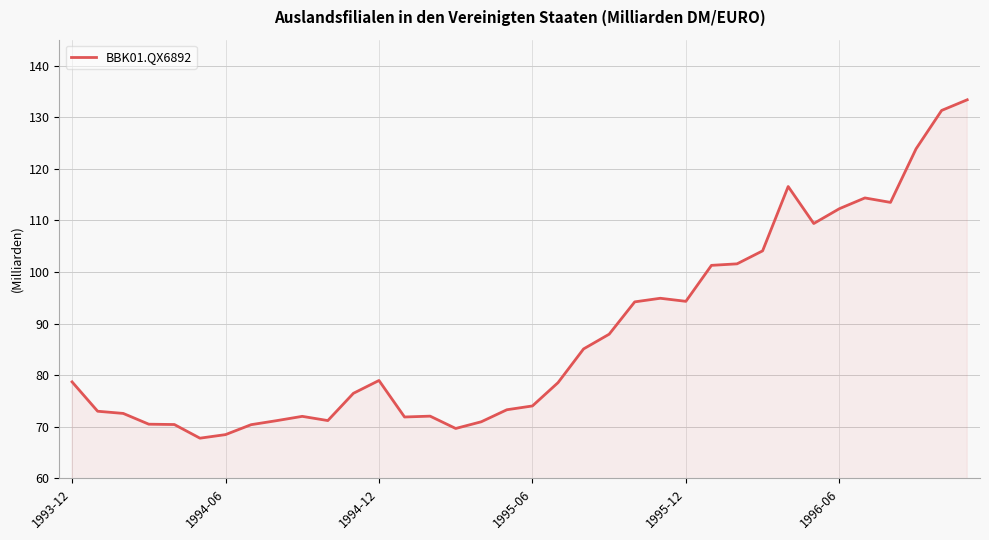

Reading left to right, list all the values displayed in this chart.

78713	73025	72602	70515	70450	67806	68496	70420	71203	72034	71217	76498	78984	71911	72074	69687	70984	73313	74051	78561	85098	87949	94214	94912	94317	101287	101581	104098	116560	109394	112261	114350	113485	123863	131301	133363